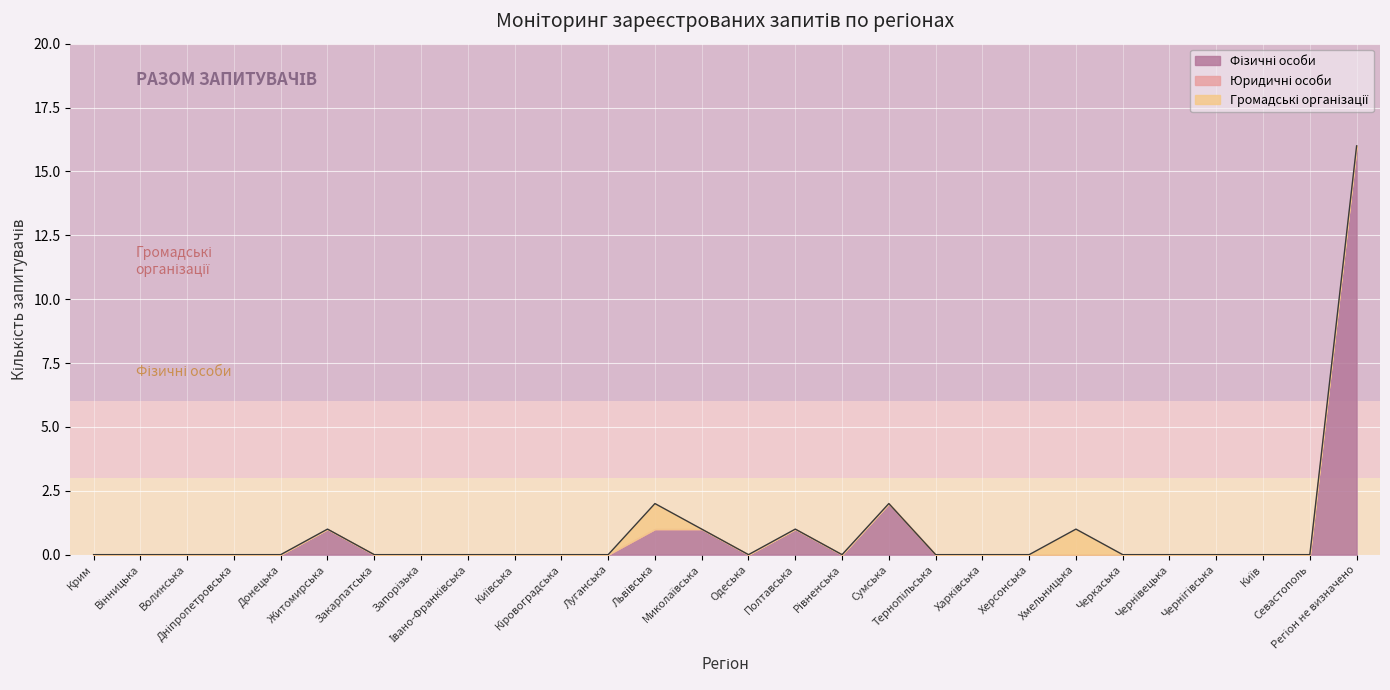

The value of Громадські організації at Полтавська is 0. True or false?

True